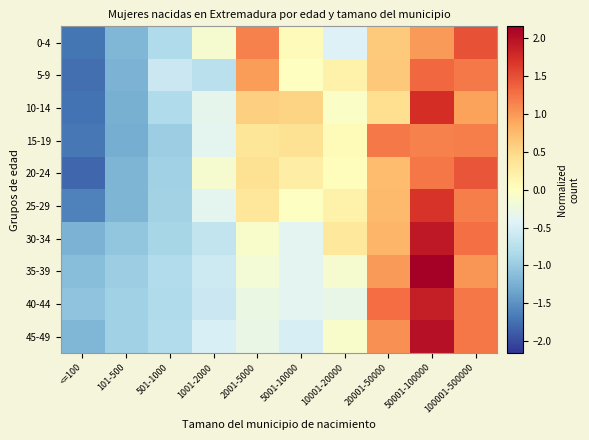

Reading left to right, what are all the values shown in this chart?

0-4: <=100=-1.7	101-500=-1.2	501-1000=-0.8	1001-2000=-0.1	2001-5000=1.1	5001-10000=0.0	10001-20000=-0.4	20001-50000=0.6	50001-100000=1.0	100001-500000=1.5
5-9: <=100=-1.8	101-500=-1.2	501-1000=-0.6	1001-2000=-0.7	2001-5000=1.0	5001-10000=-0.0	10001-20000=0.2	20001-50000=0.6	50001-100000=1.3	100001-500000=1.2
10-14: <=100=-1.7	101-500=-1.3	501-1000=-0.8	1001-2000=-0.3	2001-5000=0.6	5001-10000=0.5	10001-20000=-0.1	20001-50000=0.4	50001-100000=1.7	100001-500000=0.9
15-19: <=100=-1.7	101-500=-1.3	501-1000=-1.0	1001-2000=-0.4	2001-5000=0.3	5001-10000=0.4	10001-20000=0.1	20001-50000=1.2	50001-100000=1.2	100001-500000=1.2
20-24: <=100=-1.8	101-500=-1.2	501-1000=-0.9	1001-2000=-0.1	2001-5000=0.4	5001-10000=0.2	10001-20000=0.0	20001-50000=0.7	50001-100000=1.2	100001-500000=1.5
25-29: <=100=-1.6	101-500=-1.2	501-1000=-0.9	1001-2000=-0.4	2001-5000=0.3	5001-10000=-0.0	10001-20000=0.2	20001-50000=0.8	50001-100000=1.7	100001-500000=1.2
30-34: <=100=-1.2	101-500=-1.1	501-1000=-0.9	1001-2000=-0.7	2001-5000=-0.1	5001-10000=-0.4	10001-20000=0.3	20001-50000=0.8	50001-100000=1.9	100001-500000=1.3
35-39: <=100=-1.1	101-500=-1.0	501-1000=-0.8	1001-2000=-0.6	2001-5000=-0.2	5001-10000=-0.4	10001-20000=-0.1	20001-50000=1.0	50001-100000=2.2	100001-500000=1.0
40-44: <=100=-1.1	101-500=-0.9	501-1000=-0.8	1001-2000=-0.6	2001-5000=-0.3	5001-10000=-0.4	10001-20000=-0.3	20001-50000=1.3	50001-100000=1.9	100001-500000=1.2
45-49: <=100=-1.2	101-500=-0.9	501-1000=-0.8	1001-2000=-0.5	2001-5000=-0.3	5001-10000=-0.5	10001-20000=-0.1	20001-50000=1.0	50001-100000=2.0	100001-500000=1.2